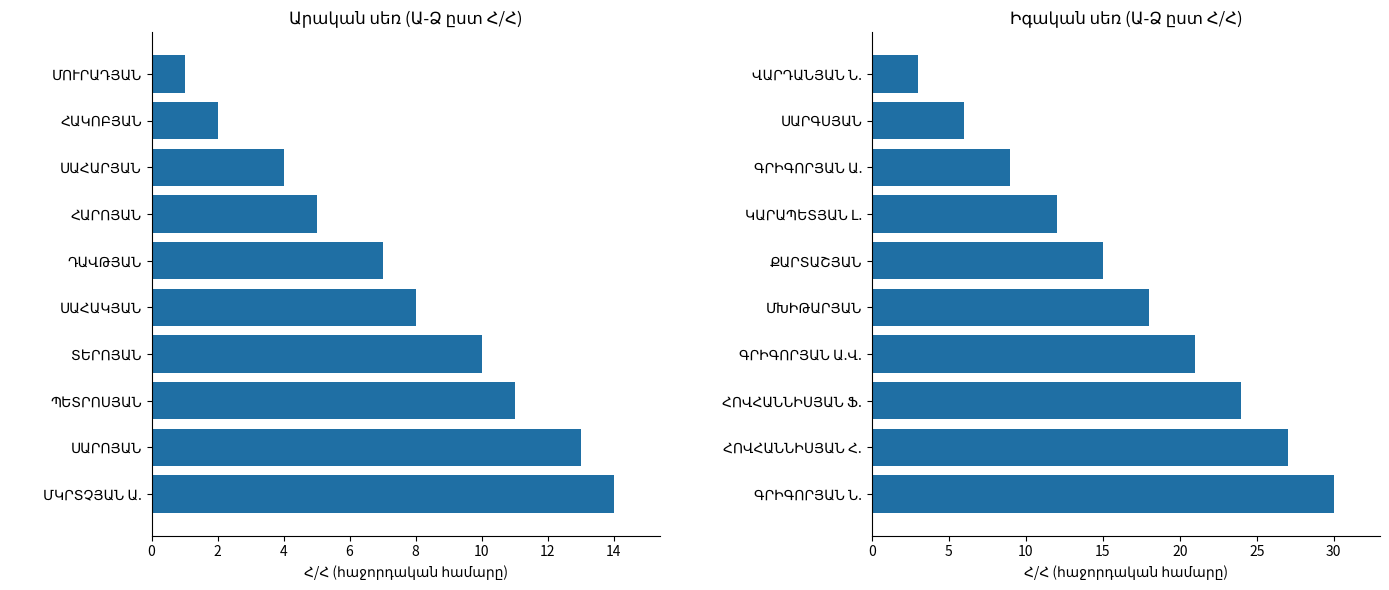

How many data points does each series have?

10